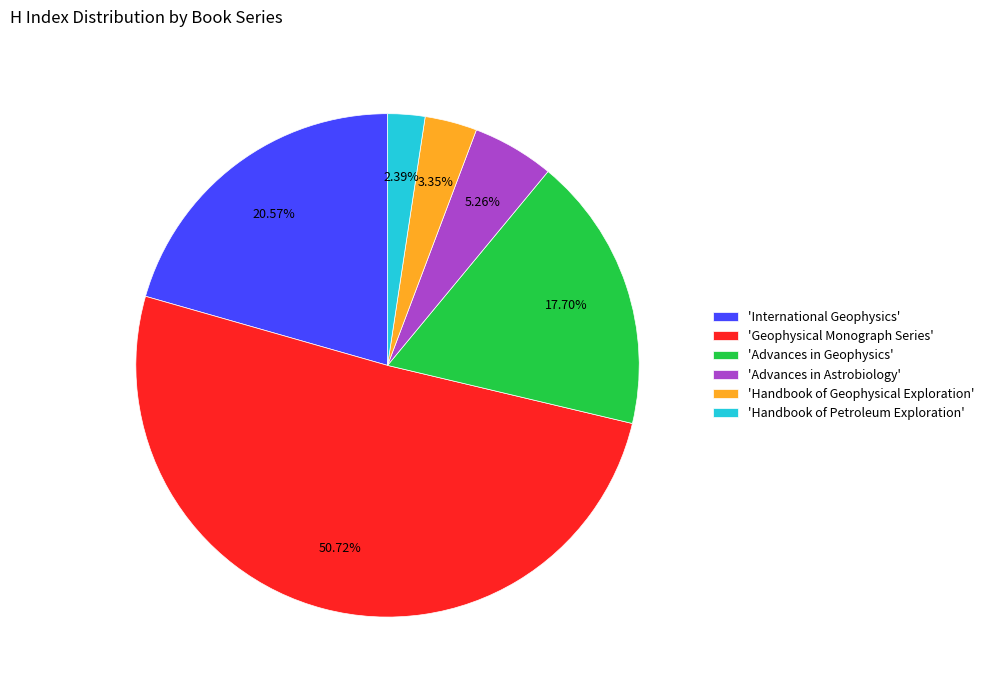

Combined, do 'Advances in Astrobiology' and 'Geophysical Monograph Series' account for over 50%?

Yes